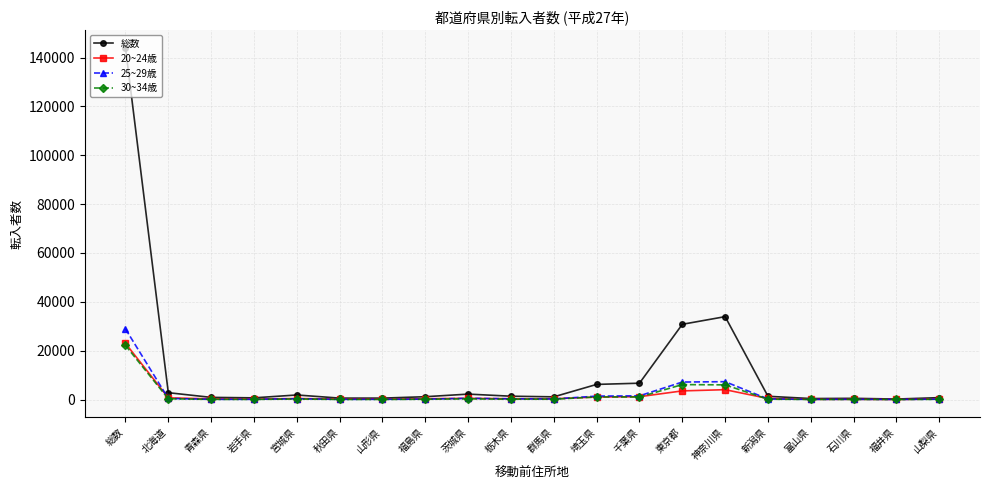

What is the sum of all 20~24歳 values?

37242